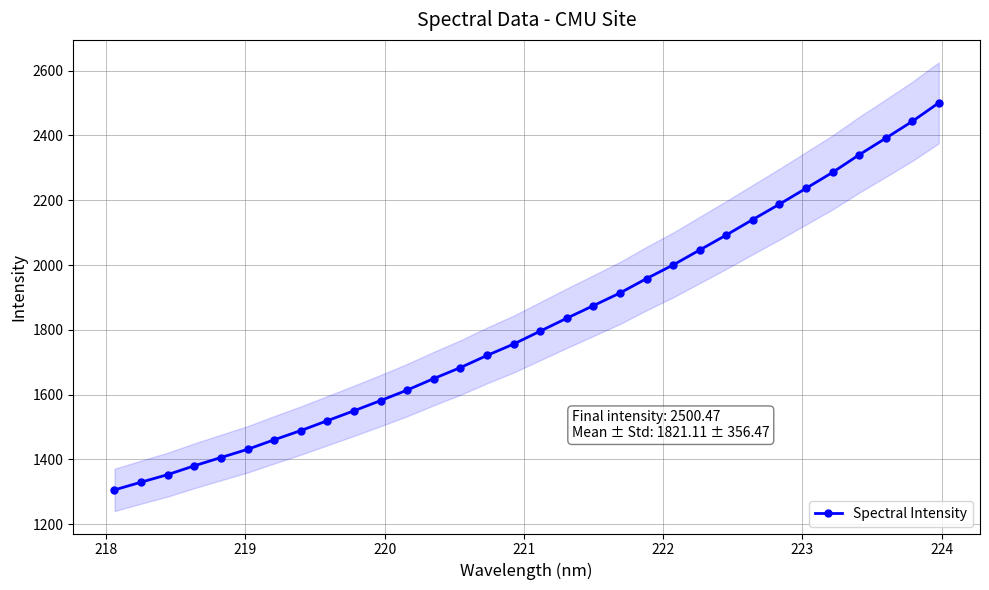

How many series are shown in this chart?

1